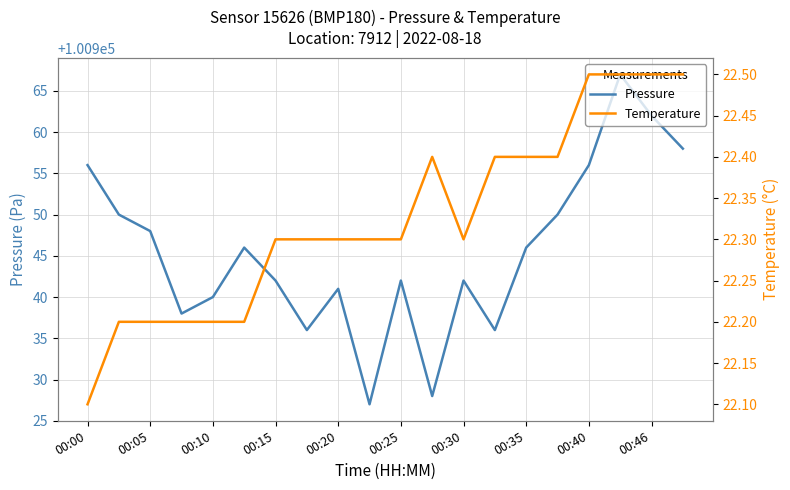

Is it true that Pressure equals 144985 at 00:10?

False